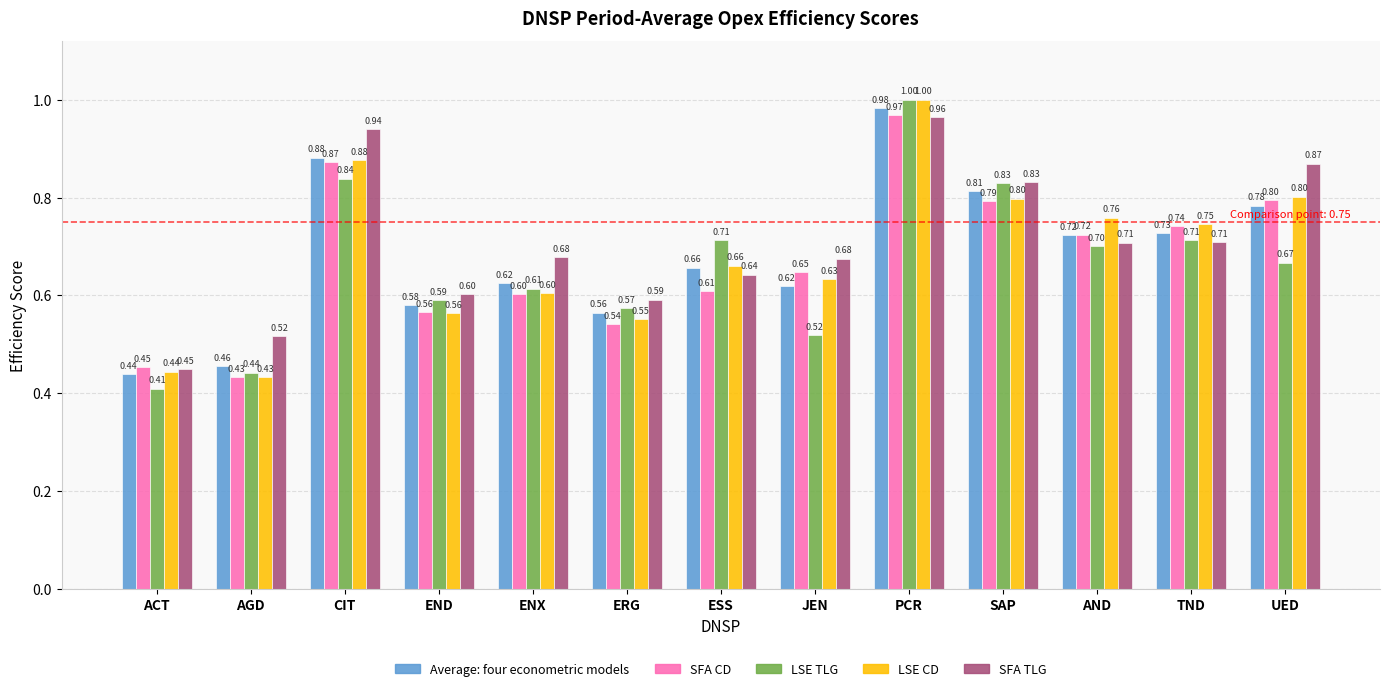

How many bars are there in each group?

5